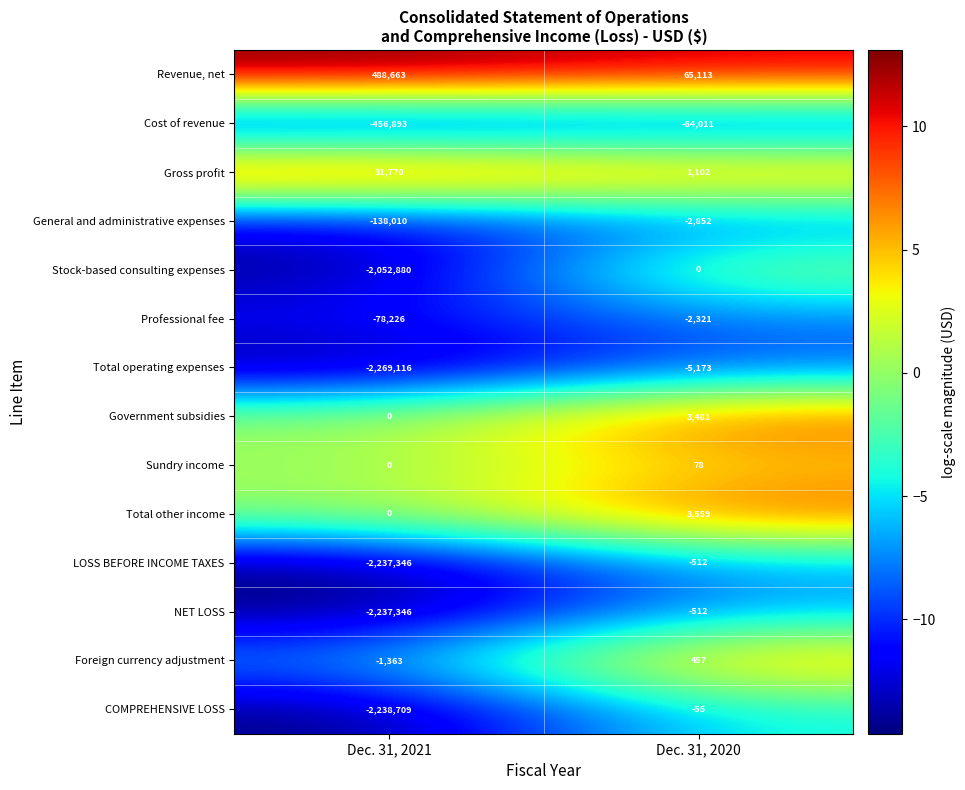

Reading left to right, what are all the values shown in this chart?

Revenue, net: Dec. 31, 2021=488663	Dec. 31, 2020=65113
Cost of revenue: Dec. 31, 2021=-456893	Dec. 31, 2020=-64011
Gross profit: Dec. 31, 2021=31770	Dec. 31, 2020=1102
General and administrative expenses: Dec. 31, 2021=-138010	Dec. 31, 2020=-2852
Stock-based consulting expenses: Dec. 31, 2021=-2052880	Dec. 31, 2020=0
Professional fee: Dec. 31, 2021=-78226	Dec. 31, 2020=-2321
Total operating expenses: Dec. 31, 2021=-2269116	Dec. 31, 2020=-5173
Government subsidies: Dec. 31, 2021=0	Dec. 31, 2020=3481
Sundry income: Dec. 31, 2021=0	Dec. 31, 2020=78
Total other income: Dec. 31, 2021=0	Dec. 31, 2020=3559
LOSS BEFORE INCOME TAXES: Dec. 31, 2021=-2237346	Dec. 31, 2020=-512
NET LOSS: Dec. 31, 2021=-2237346	Dec. 31, 2020=-512
Foreign currency adjustment: Dec. 31, 2021=-1363	Dec. 31, 2020=457
COMPREHENSIVE LOSS: Dec. 31, 2021=-2238709	Dec. 31, 2020=-55